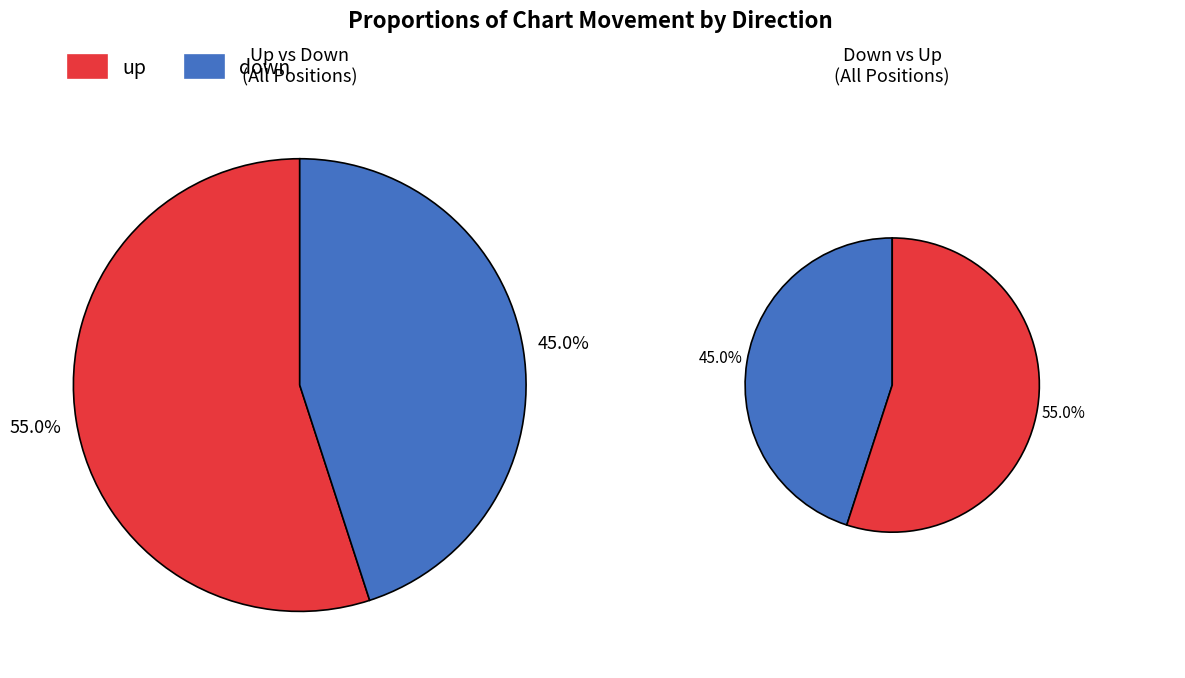

What is the smallest slice in the pie chart?

down